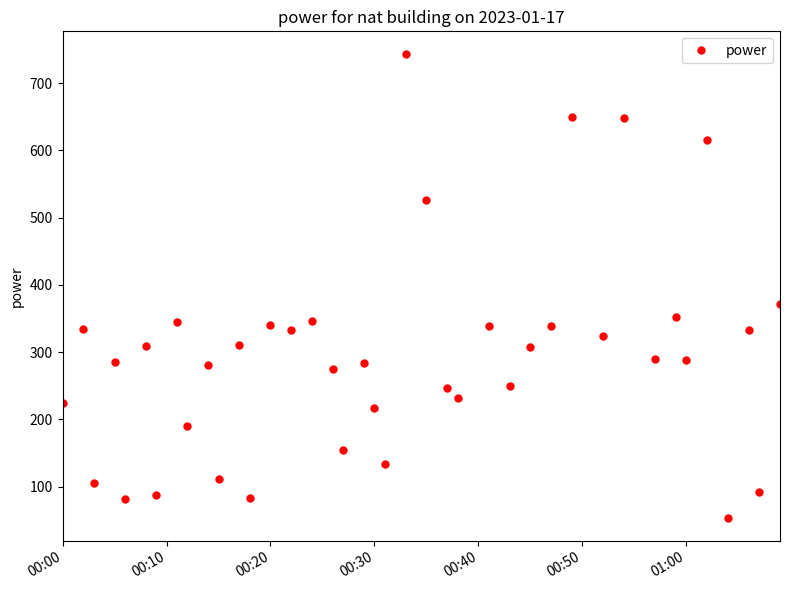

What is the average value?

295.7